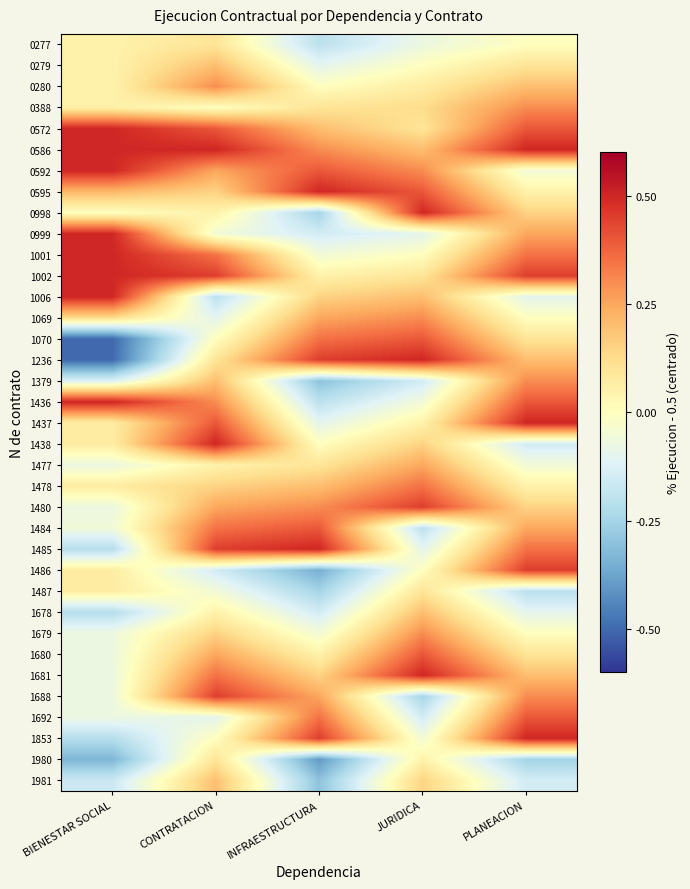

Reading right to left, transcribe all the data shown in this chart.

0277: PLANEACION=0.0	JURIDICA=-0.1	INFRAESTRUCTURA=-0.2	CONTRATACION=0.1	BIENESTAR SOCIAL=0.0
0279: PLANEACION=0.1	JURIDICA=0.0	INFRAESTRUCTURA=-0.1	CONTRATACION=0.2	BIENESTAR SOCIAL=0.0
0280: PLANEACION=0.2	JURIDICA=0.1	INFRAESTRUCTURA=0.0	CONTRATACION=0.3	BIENESTAR SOCIAL=0.0
0388: PLANEACION=0.3	JURIDICA=0.1	INFRAESTRUCTURA=0.1	CONTRATACION=0.0	BIENESTAR SOCIAL=0.1
0572: PLANEACION=0.4	JURIDICA=0.1	INFRAESTRUCTURA=0.2	CONTRATACION=0.4	BIENESTAR SOCIAL=0.5
0586: PLANEACION=0.5	JURIDICA=0.2	INFRAESTRUCTURA=0.3	CONTRATACION=0.5	BIENESTAR SOCIAL=0.5
0592: PLANEACION=-0.0	JURIDICA=0.3	INFRAESTRUCTURA=0.4	CONTRATACION=0.2	BIENESTAR SOCIAL=0.5
0595: PLANEACION=0.1	JURIDICA=0.4	INFRAESTRUCTURA=0.5	CONTRATACION=0.2	BIENESTAR SOCIAL=0.2
0998: PLANEACION=0.2	JURIDICA=0.5	INFRAESTRUCTURA=-0.2	CONTRATACION=0.1	BIENESTAR SOCIAL=0.0
0999: PLANEACION=0.2	JURIDICA=-0.1	INFRAESTRUCTURA=-0.2	CONTRATACION=-0.0	BIENESTAR SOCIAL=0.5
1001: PLANEACION=0.3	JURIDICA=0.0	INFRAESTRUCTURA=-0.0	CONTRATACION=0.3	BIENESTAR SOCIAL=0.5
1002: PLANEACION=0.4	JURIDICA=0.1	INFRAESTRUCTURA=0.1	CONTRATACION=0.4	BIENESTAR SOCIAL=0.5
1006: PLANEACION=-0.1	JURIDICA=0.2	INFRAESTRUCTURA=0.2	CONTRATACION=-0.2	BIENESTAR SOCIAL=0.5
1069: PLANEACION=0.0	JURIDICA=0.3	INFRAESTRUCTURA=0.2	CONTRATACION=-0.1	BIENESTAR SOCIAL=0.1
1070: PLANEACION=0.1	JURIDICA=0.4	INFRAESTRUCTURA=0.3	CONTRATACION=0.0	BIENESTAR SOCIAL=-0.5
1236: PLANEACION=0.2	JURIDICA=0.5	INFRAESTRUCTURA=0.4	CONTRATACION=0.1	BIENESTAR SOCIAL=-0.5
1379: PLANEACION=0.3	JURIDICA=-0.2	INFRAESTRUCTURA=-0.3	CONTRATACION=0.2	BIENESTAR SOCIAL=-0.1
1436: PLANEACION=0.4	JURIDICA=-0.0	INFRAESTRUCTURA=-0.2	CONTRATACION=0.3	BIENESTAR SOCIAL=0.5
1437: PLANEACION=0.5	JURIDICA=0.1	INFRAESTRUCTURA=-0.1	CONTRATACION=0.4	BIENESTAR SOCIAL=0.1
1438: PLANEACION=-0.2	JURIDICA=0.2	INFRAESTRUCTURA=0.0	CONTRATACION=0.5	BIENESTAR SOCIAL=0.1
1477: PLANEACION=-0.0	JURIDICA=0.2	INFRAESTRUCTURA=0.1	CONTRATACION=0.1	BIENESTAR SOCIAL=-0.1
1478: PLANEACION=0.1	JURIDICA=0.3	INFRAESTRUCTURA=0.2	CONTRATACION=0.2	BIENESTAR SOCIAL=0.1
1480: PLANEACION=0.2	JURIDICA=0.4	INFRAESTRUCTURA=0.3	CONTRATACION=0.2	BIENESTAR SOCIAL=-0.1
1484: PLANEACION=0.2	JURIDICA=-0.2	INFRAESTRUCTURA=0.4	CONTRATACION=0.3	BIENESTAR SOCIAL=-0.1
1485: PLANEACION=0.3	JURIDICA=-0.1	INFRAESTRUCTURA=0.5	CONTRATACION=0.4	BIENESTAR SOCIAL=-0.2
1486: PLANEACION=0.4	JURIDICA=0.0	INFRAESTRUCTURA=-0.3	CONTRATACION=-0.2	BIENESTAR SOCIAL=0.1
1487: PLANEACION=-0.2	JURIDICA=0.1	INFRAESTRUCTURA=-0.2	CONTRATACION=-0.0	BIENESTAR SOCIAL=0.1
1678: PLANEACION=-0.1	JURIDICA=0.2	INFRAESTRUCTURA=-0.2	CONTRATACION=0.1	BIENESTAR SOCIAL=-0.2
1679: PLANEACION=0.0	JURIDICA=0.3	INFRAESTRUCTURA=-0.0	CONTRATACION=0.2	BIENESTAR SOCIAL=-0.1
1680: PLANEACION=0.1	JURIDICA=0.4	INFRAESTRUCTURA=0.1	CONTRATACION=0.2	BIENESTAR SOCIAL=-0.1
1681: PLANEACION=0.2	JURIDICA=0.5	INFRAESTRUCTURA=0.2	CONTRATACION=0.3	BIENESTAR SOCIAL=-0.1
1688: PLANEACION=0.3	JURIDICA=-0.2	INFRAESTRUCTURA=0.2	CONTRATACION=0.4	BIENESTAR SOCIAL=-0.1
1692: PLANEACION=0.4	JURIDICA=-0.2	INFRAESTRUCTURA=0.3	CONTRATACION=-0.1	BIENESTAR SOCIAL=-0.1
1853: PLANEACION=0.5	JURIDICA=-0.0	INFRAESTRUCTURA=0.4	CONTRATACION=0.0	BIENESTAR SOCIAL=-0.2
1980: PLANEACION=-0.2	JURIDICA=0.1	INFRAESTRUCTURA=-0.4	CONTRATACION=0.1	BIENESTAR SOCIAL=-0.3
1981: PLANEACION=-0.2	JURIDICA=0.2	INFRAESTRUCTURA=-0.3	CONTRATACION=0.2	BIENESTAR SOCIAL=-0.2